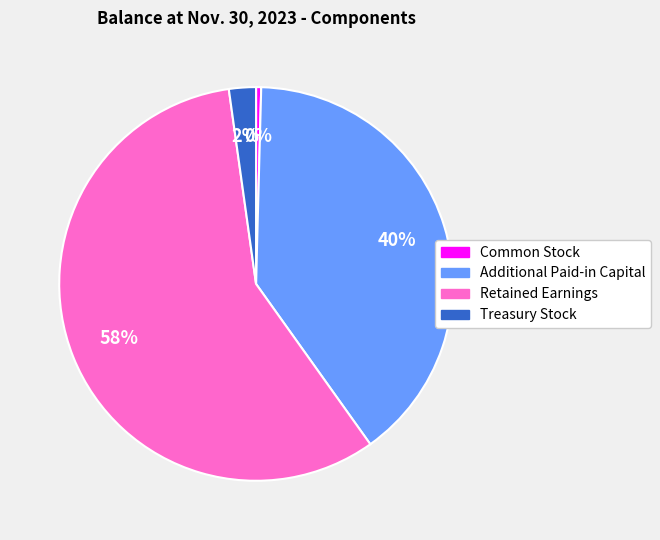

Which slice represents more than half of the pie?

Retained Earnings